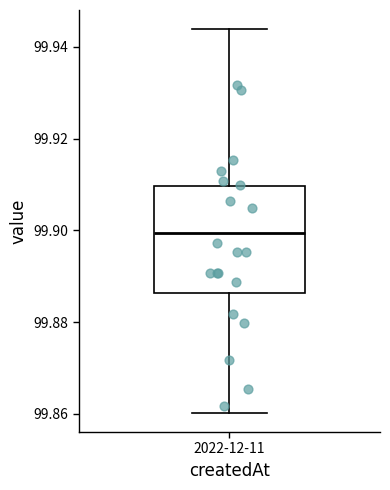

Where is the upper edge of the box for 2022-12-11 on the y-axis? The values are not printed on the chart, so give them approximately, as read against the axis.

99.910